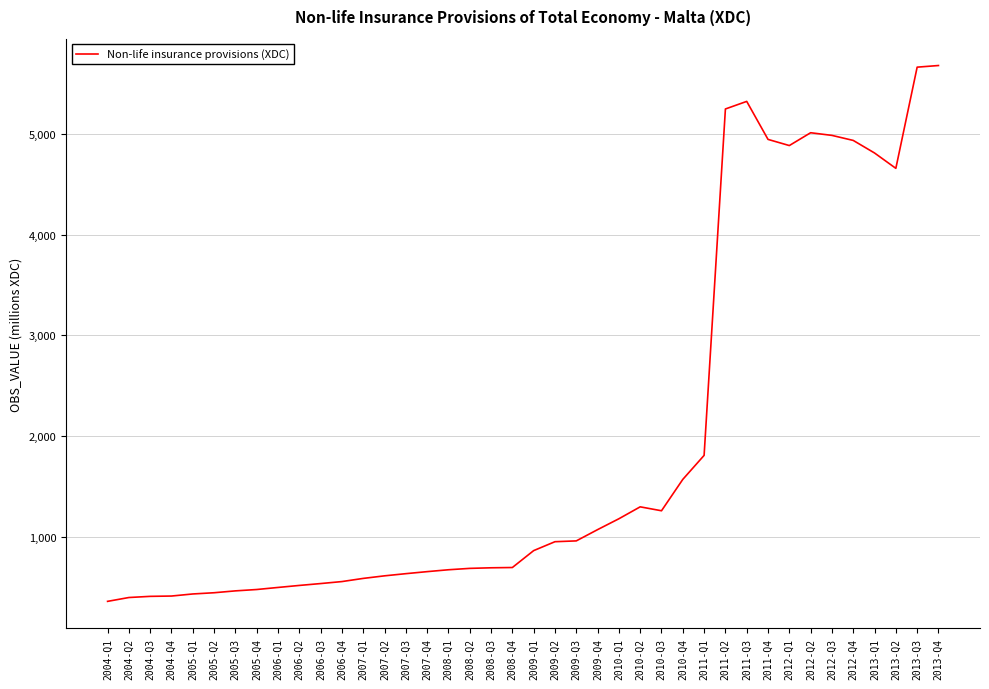

Which has a higher value, 2012-Q2 or 2007-Q4?

2012-Q2